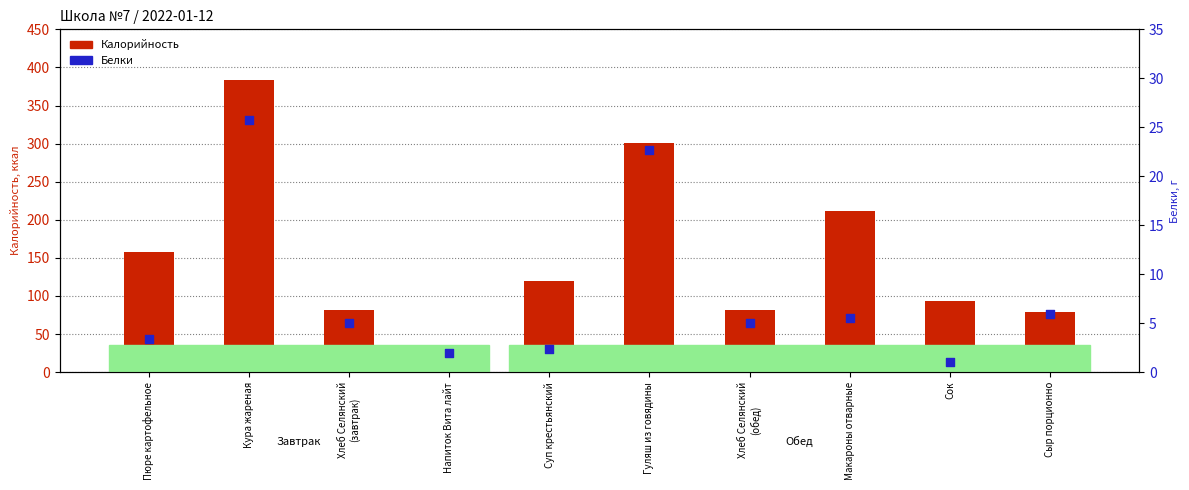

At which category is the sum across all series the highest?

Кура жареная